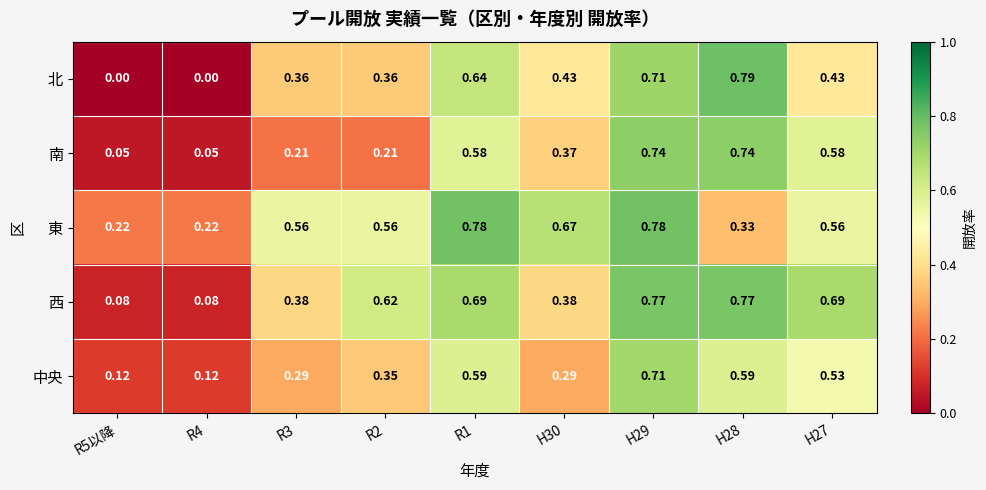

Rank the series at H27 from lowest to highest value.

北, 中央, 東, 南, 西